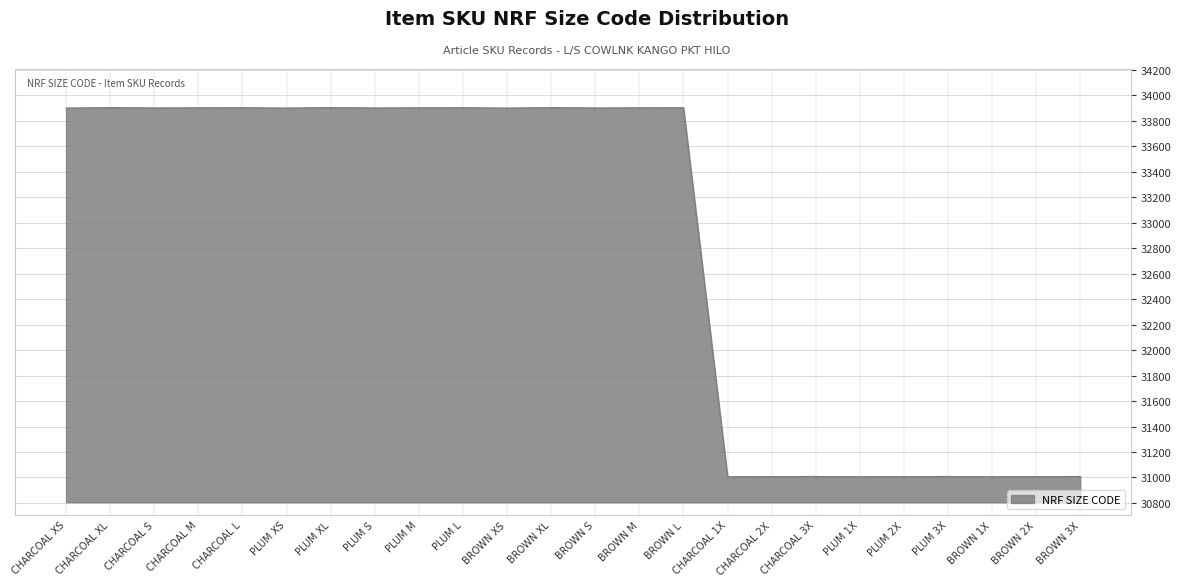

How many lines are shown in the chart?

1